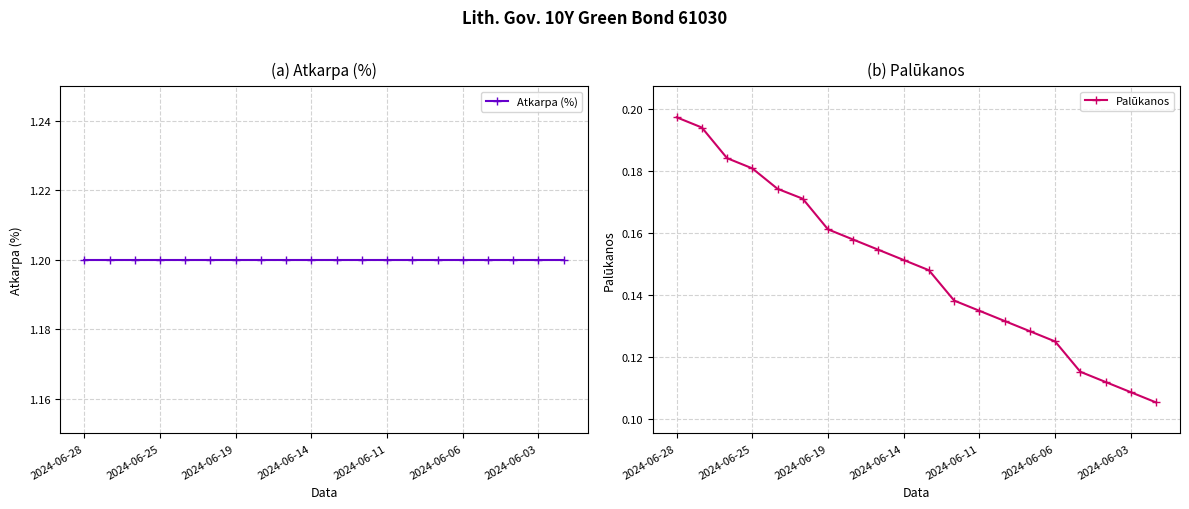

What are all the series names shown in the legend?

Atkarpa (%), Palūkanos